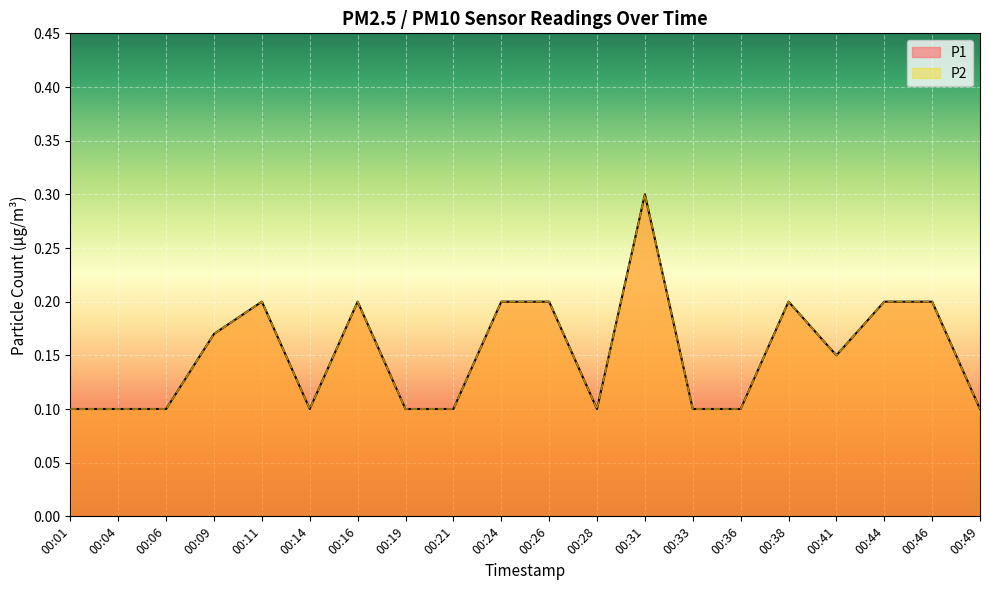

What is the value of the P2 point at the 19th from the left?

0.2